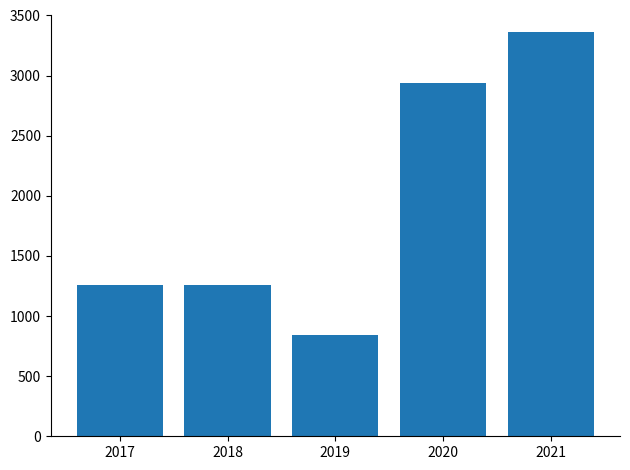

What is the value of the 5th bar from the left?

3360